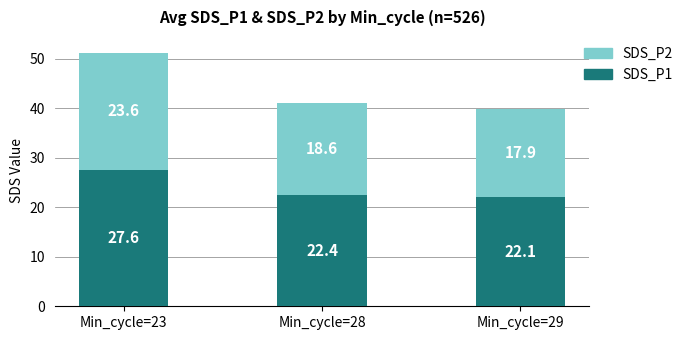

Is it true that SDS_P1 equals 32.7 at Min_cycle=28?

False